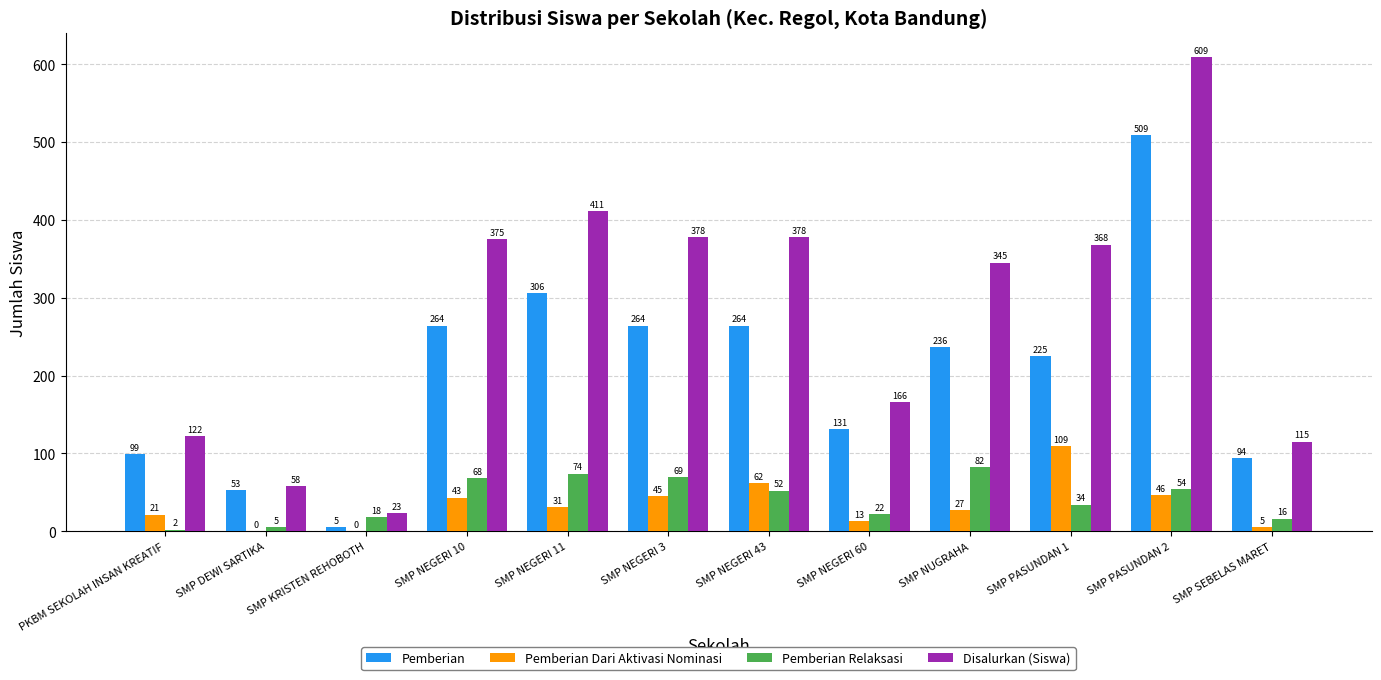

Reading left to right, transcribe all the data shown in this chart.

Pemberian: 99	53	5	264	306	264	264	131	236	225	509	94
Pemberian Dari Aktivasi Nominasi: 21	0	0	43	31	45	62	13	27	109	46	5
Pemberian Relaksasi: 2	5	18	68	74	69	52	22	82	34	54	16
Disalurkan (Siswa): 122	58	23	375	411	378	378	166	345	368	609	115